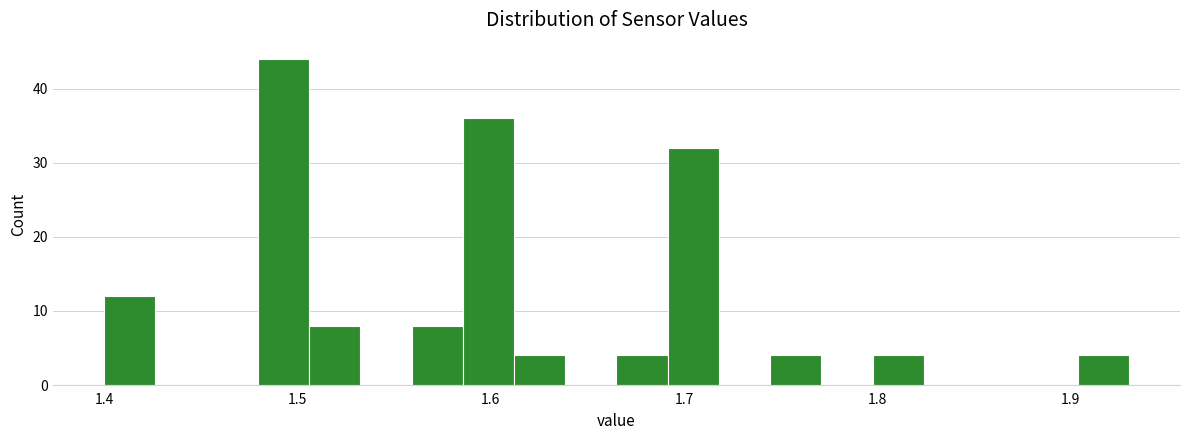

Around what value on the x-axis is the tallest bar? Give the approximate position of its centre, as read against the axis.

1.49